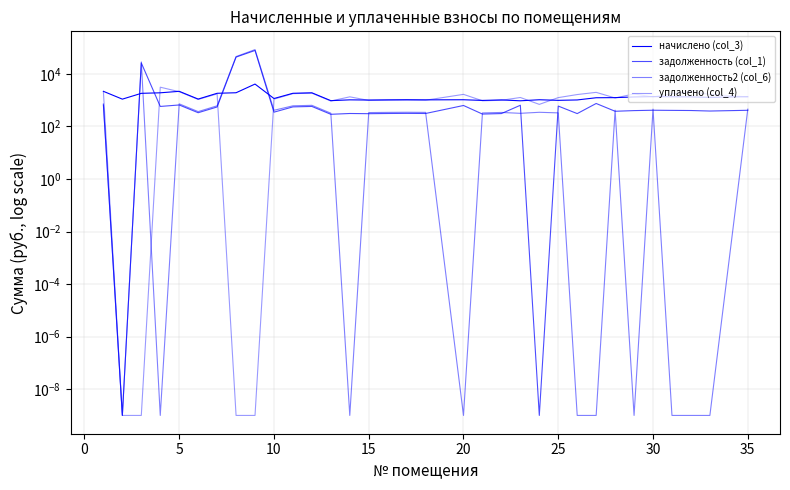

Does the chart display data point markers on the line(s)?

No